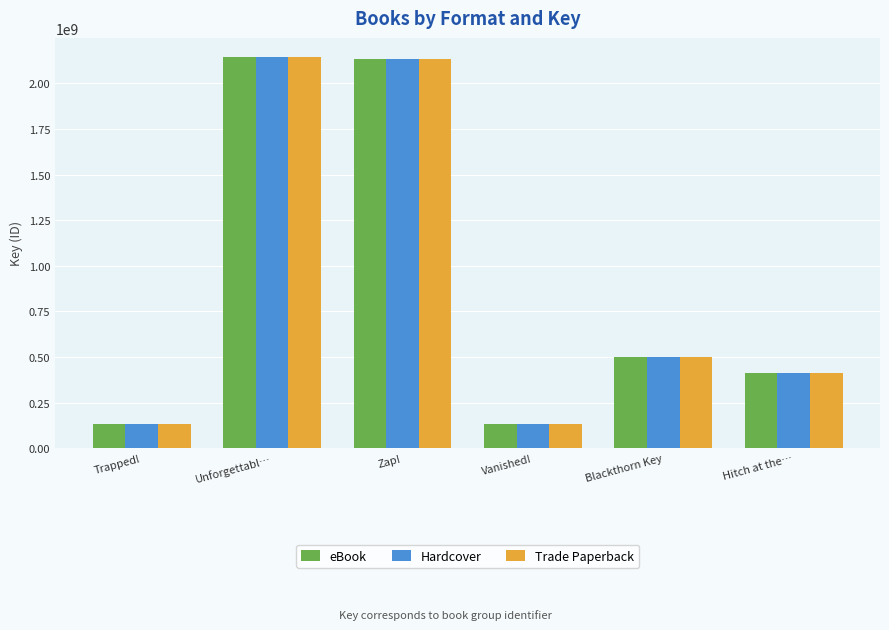

What is the total value across all series at Trapped!?

388625229